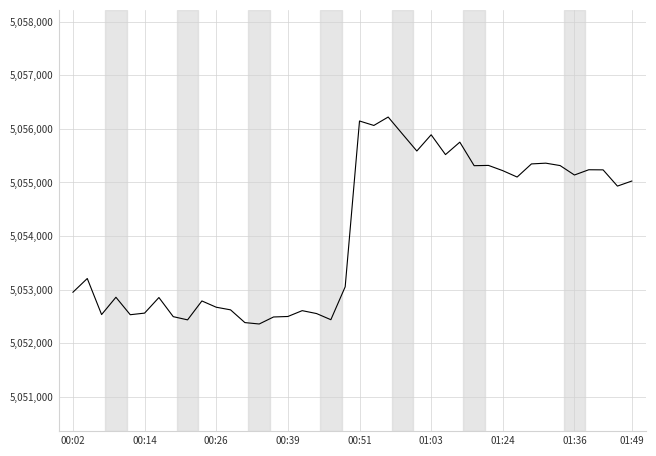

What is the smallest value displayed?

5052358